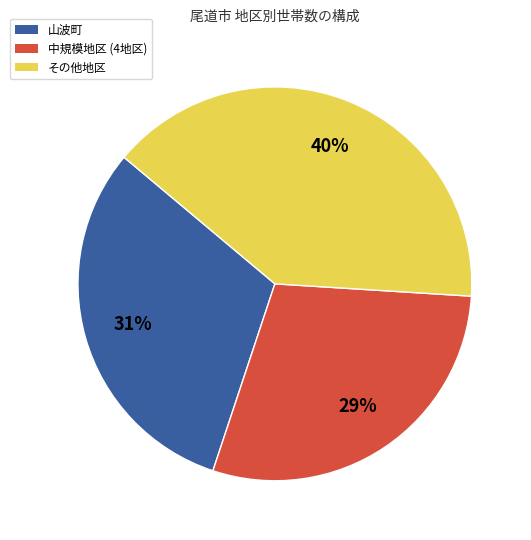

Combined, do 中規模地区 (4地区) and 山波町 account for over 50%?

Yes